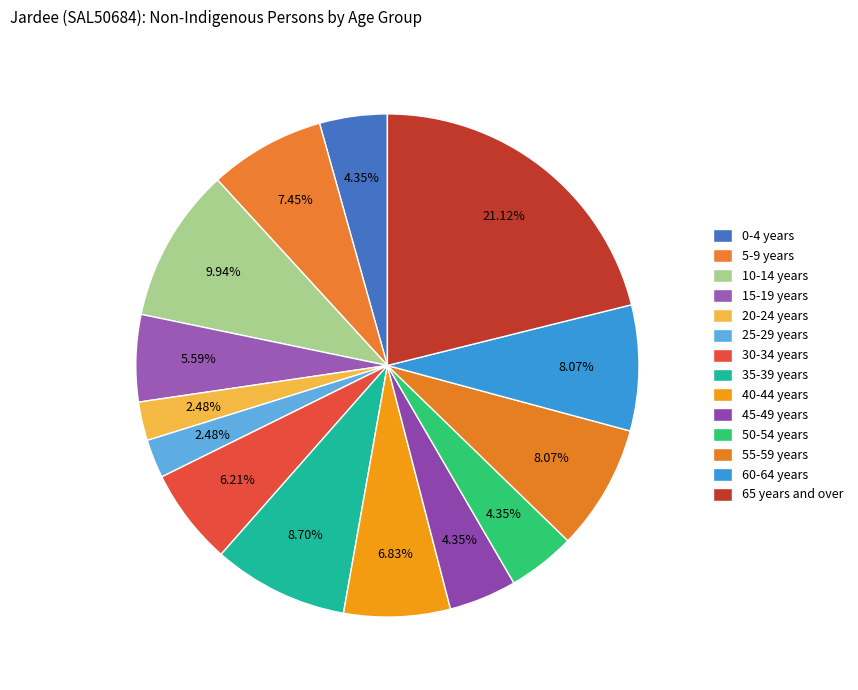

To the nearest percent, what is the difference between the 10-14 years and 30-34 years slice percentages?

4%